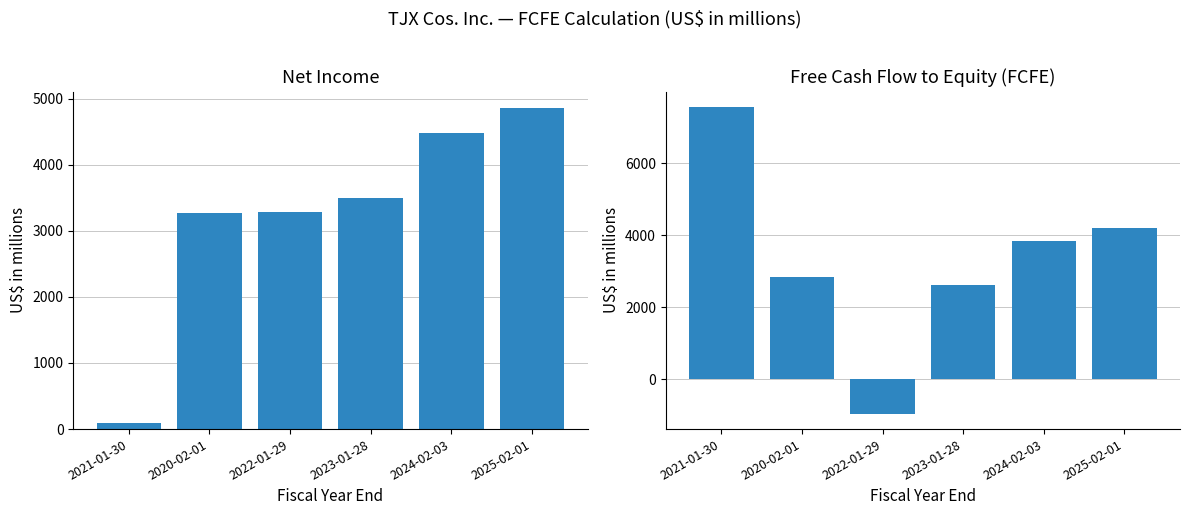

List the labels in order of Net income value, largest first.

2025-02-01, 2024-02-03, 2023-01-28, 2022-01-29, 2020-02-01, 2021-01-30